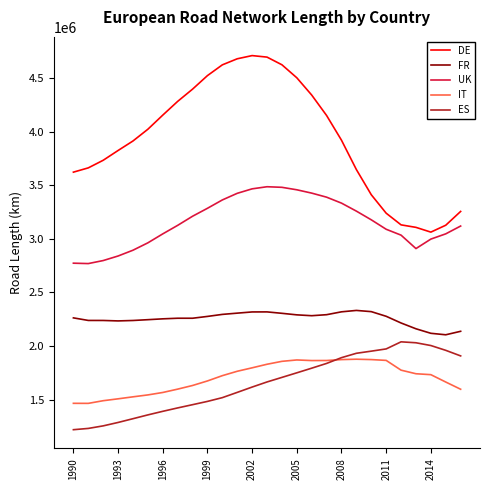

Which series has the largest total across all categories?

DE